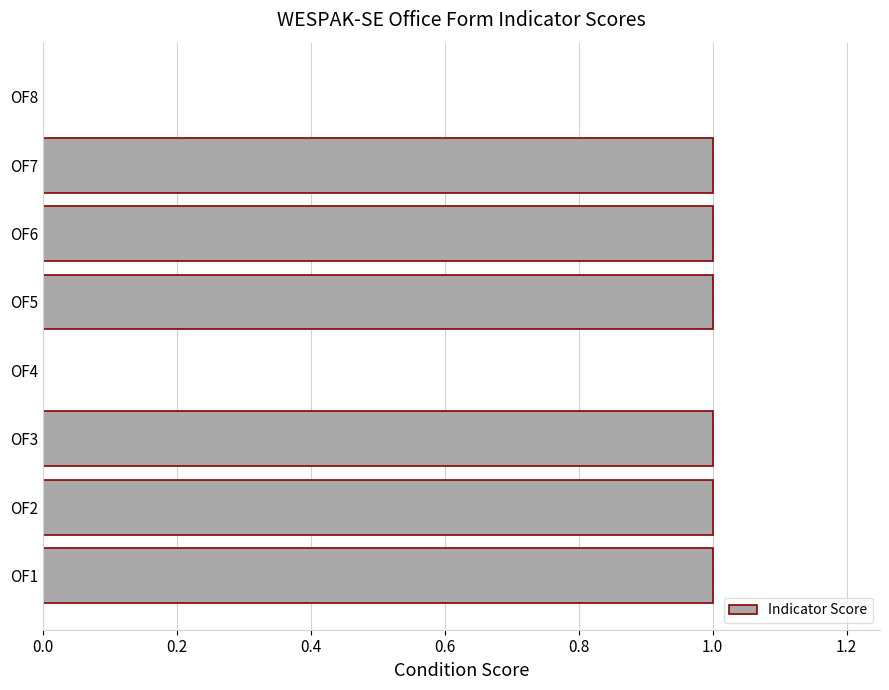

Reading bottom to top, what are all the values shown in this chart?

OF1=1	OF2=1	OF3=1	OF4=0	OF5=1	OF6=1	OF7=1	OF8=0